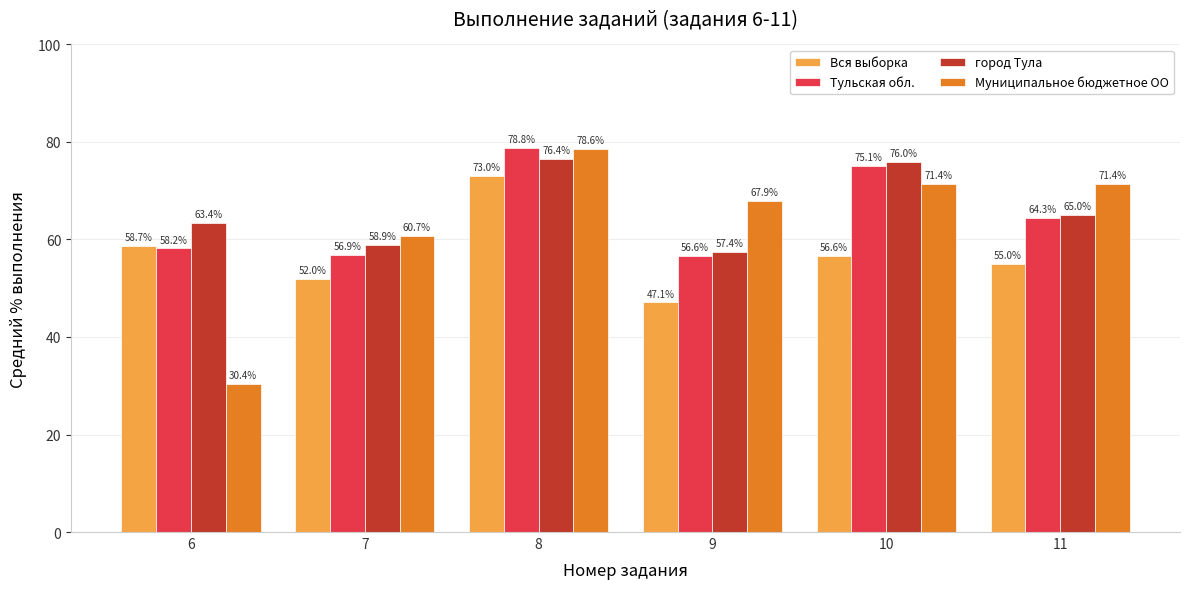

The Муниципальное бюджетное ОО series shows 78.6 at 8. True or false?

True